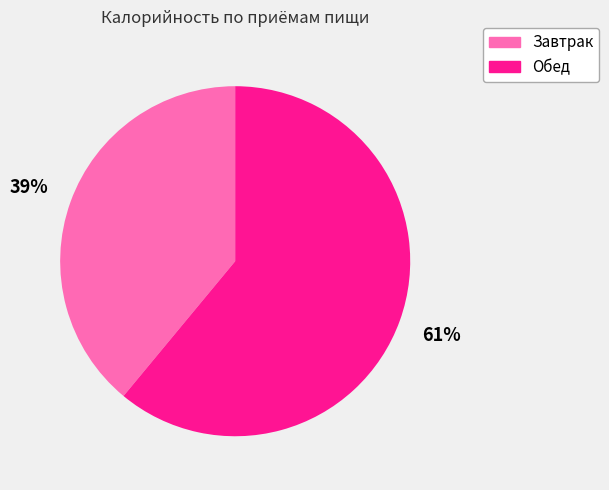

To the nearest percent, what percentage of the pie is Обед?

61%